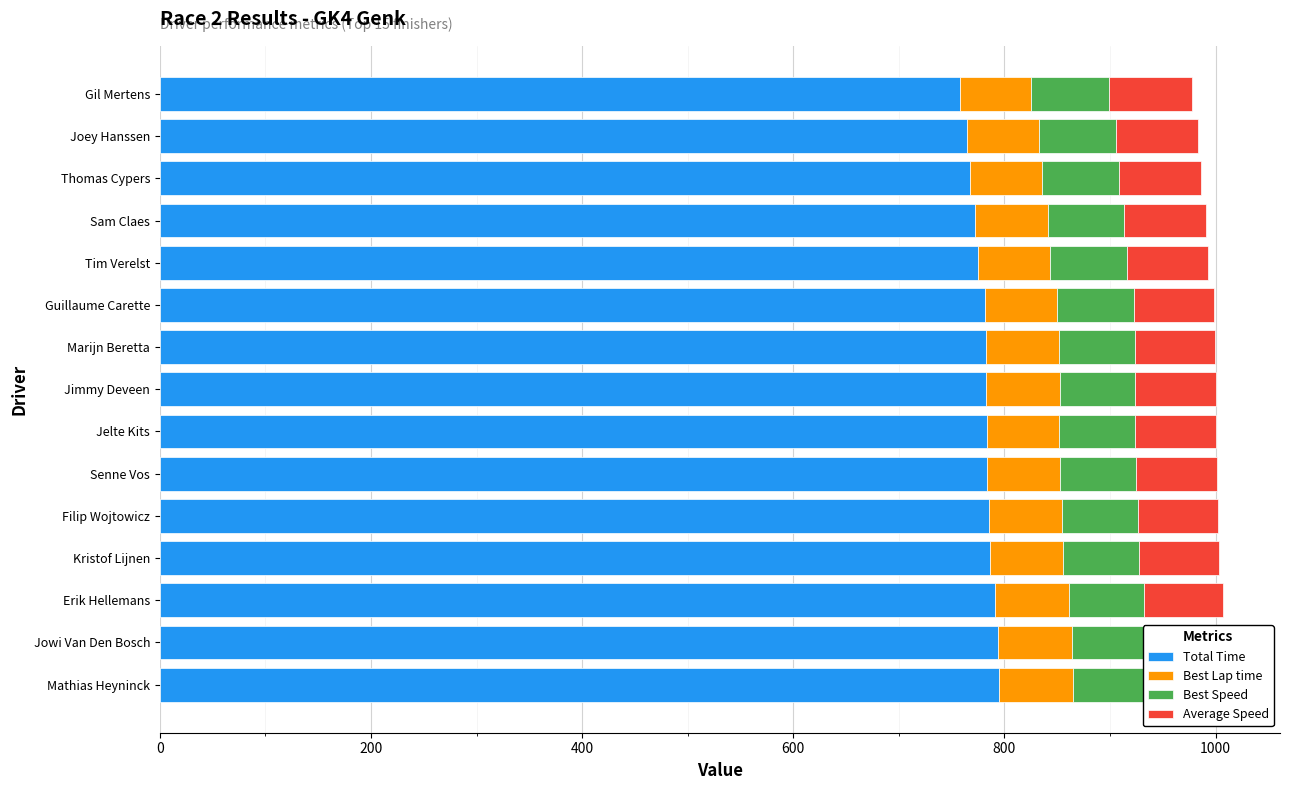

How many data points in Best Speed are above 71?

14